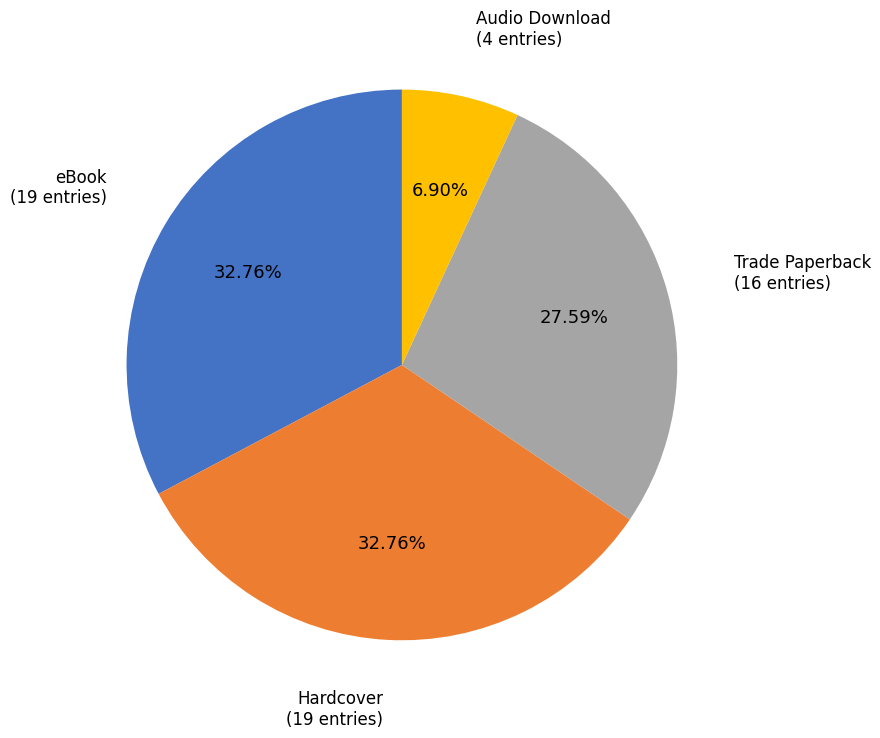

To the nearest percent, what is the difference between the largest and smallest slice percentages?

26%